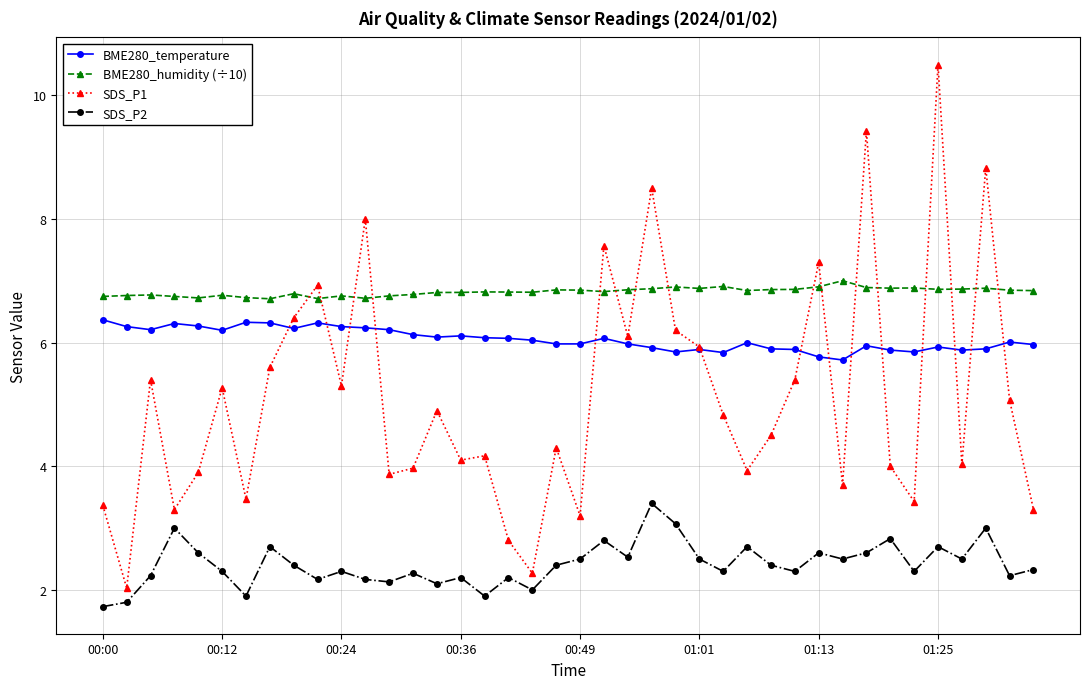

What is the value of the BME280_temperature point at the 32nd from the left?

5.7